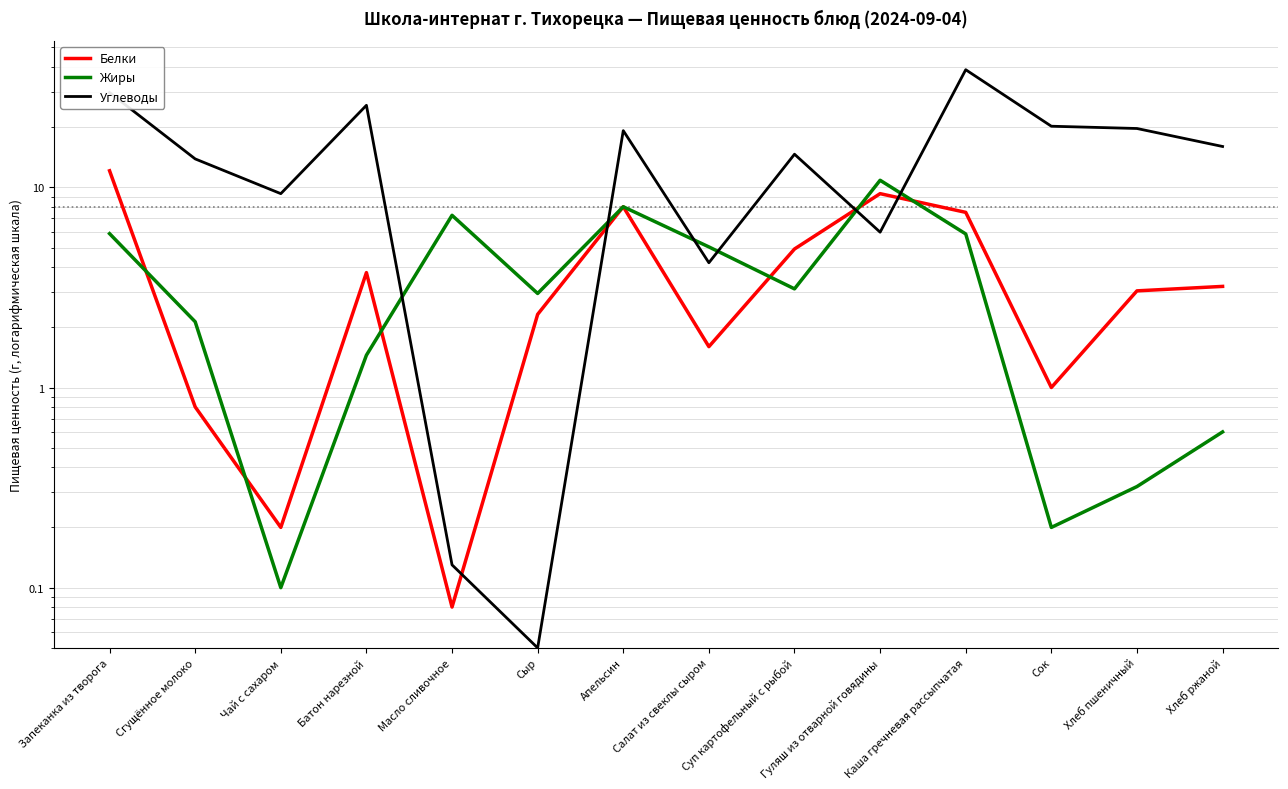

At how many categories does at least one series exceed 3?

13